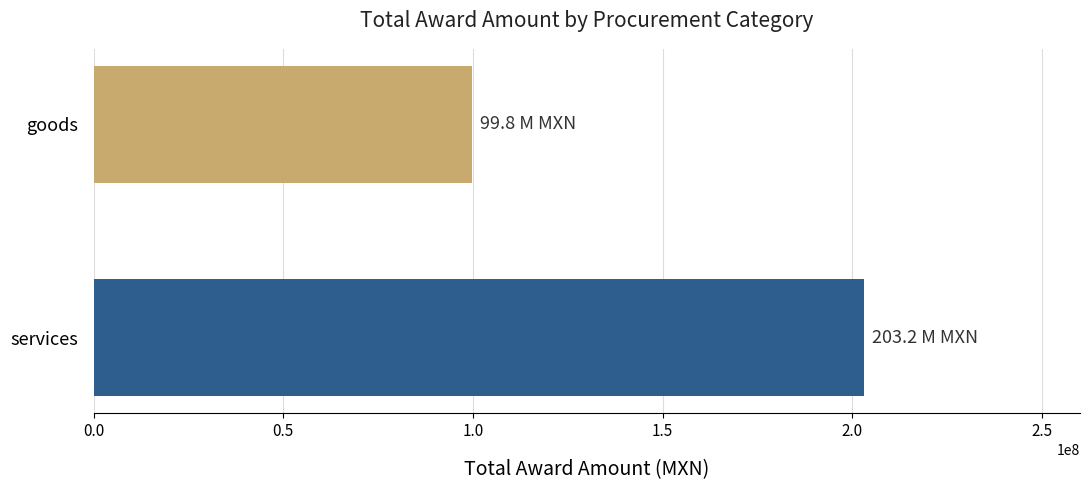

Reading bottom to top, list all the values displayed in this chart.

203157700.6	99817429.1